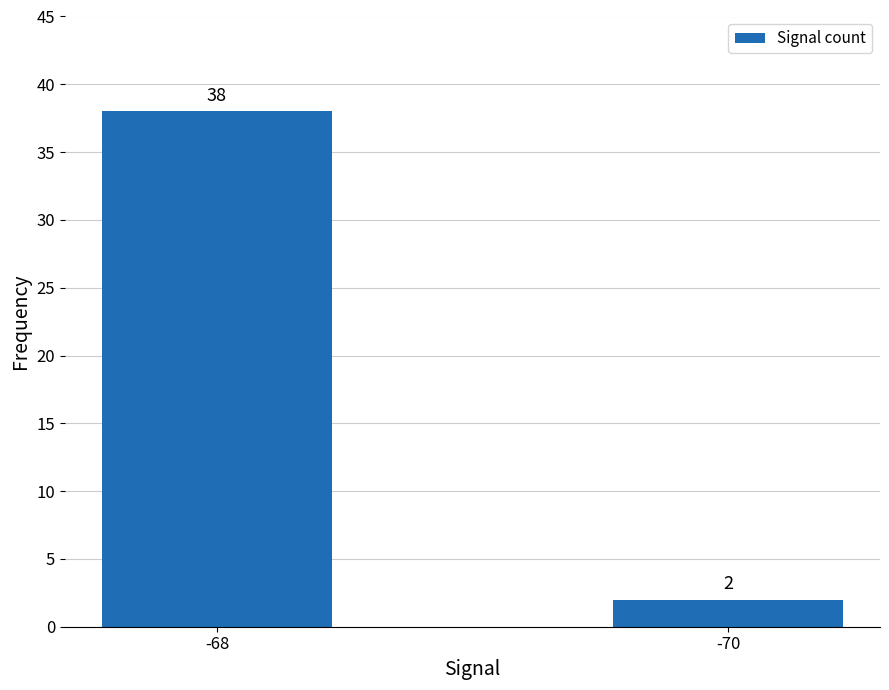

True or false: the data shows 16 at -68.

False